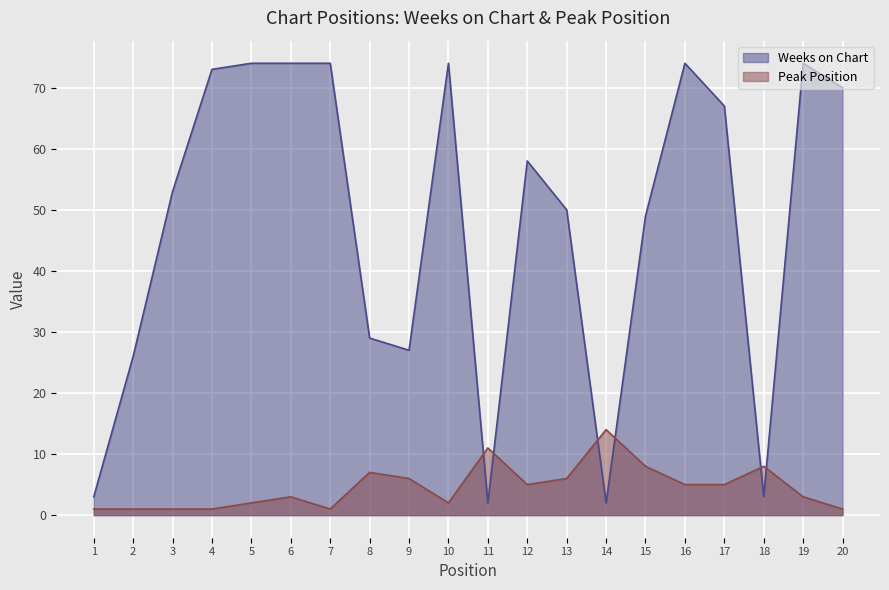

What is the approximate value of Peak Position at 8?

7